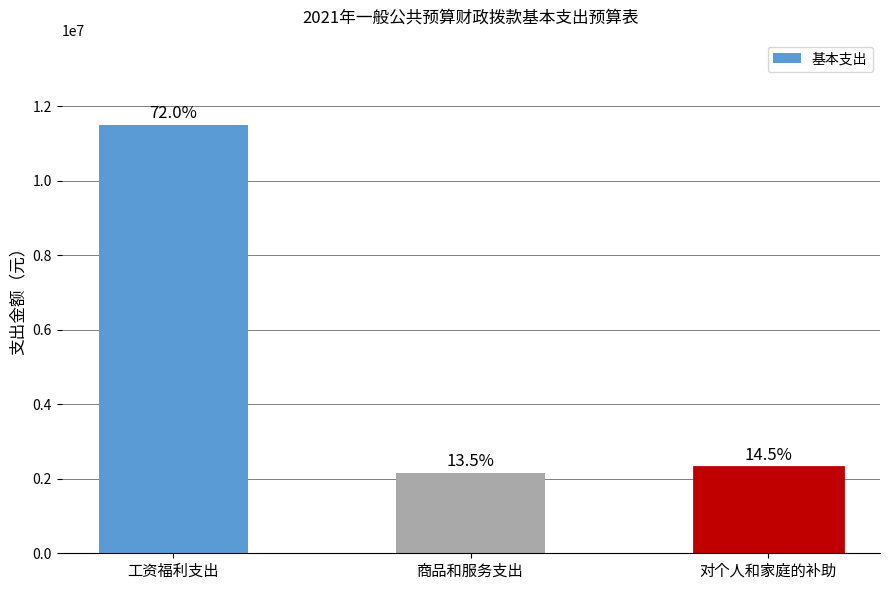

How many bars are there in total?

3